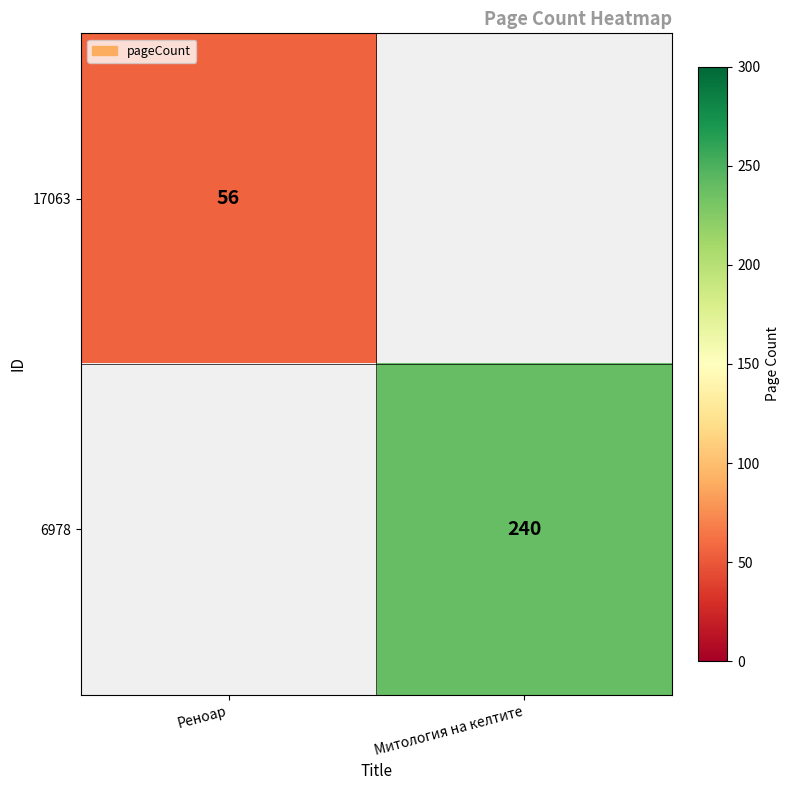

The 6978 series shows 411 at Митология на келтите. True or false?

False